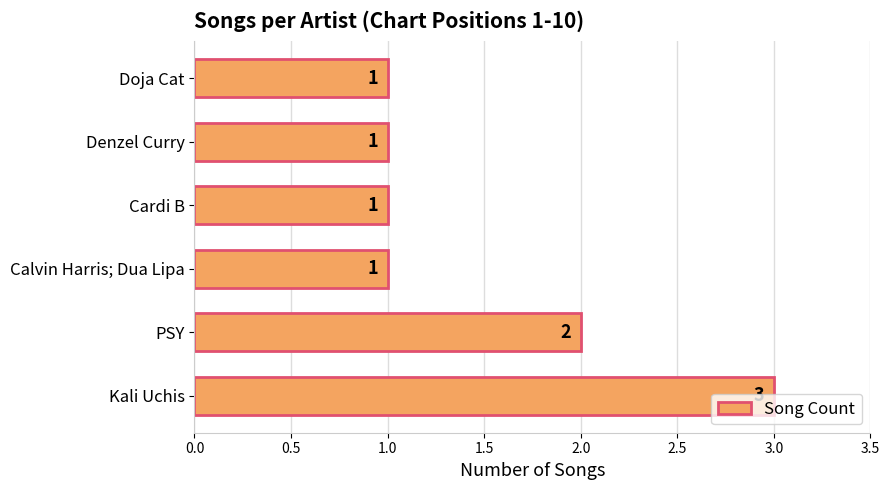

At which label is the value closest to 2?

PSY